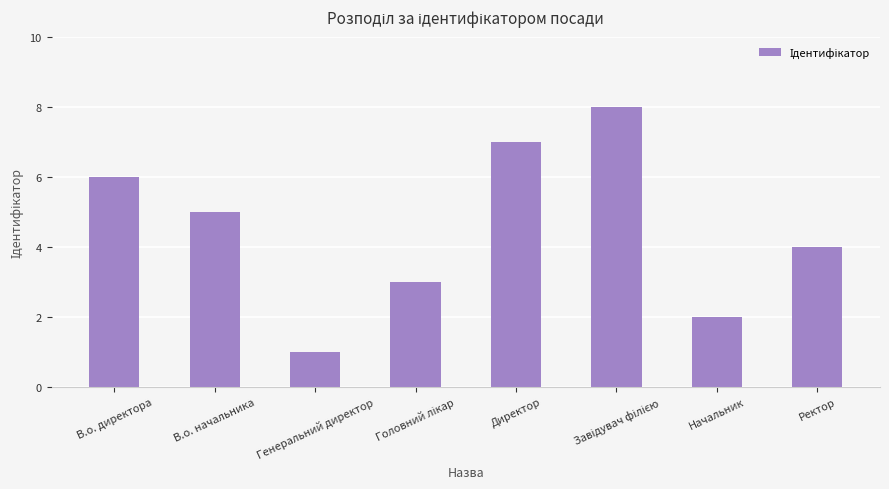

What is the sum of all values?

36